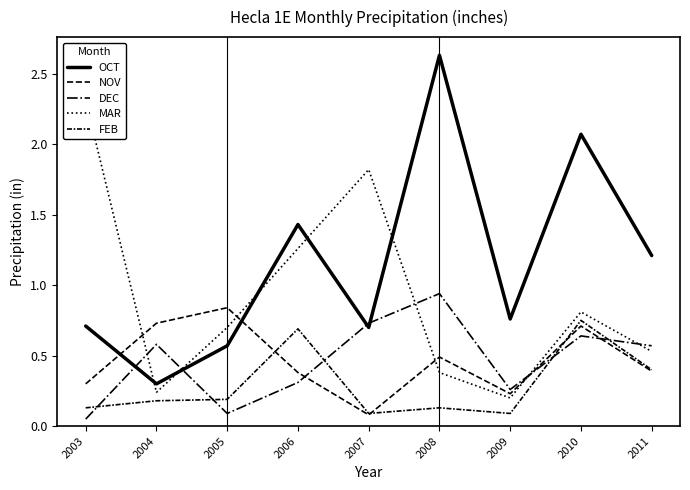

At which category is the sum across all series the highest?

2010